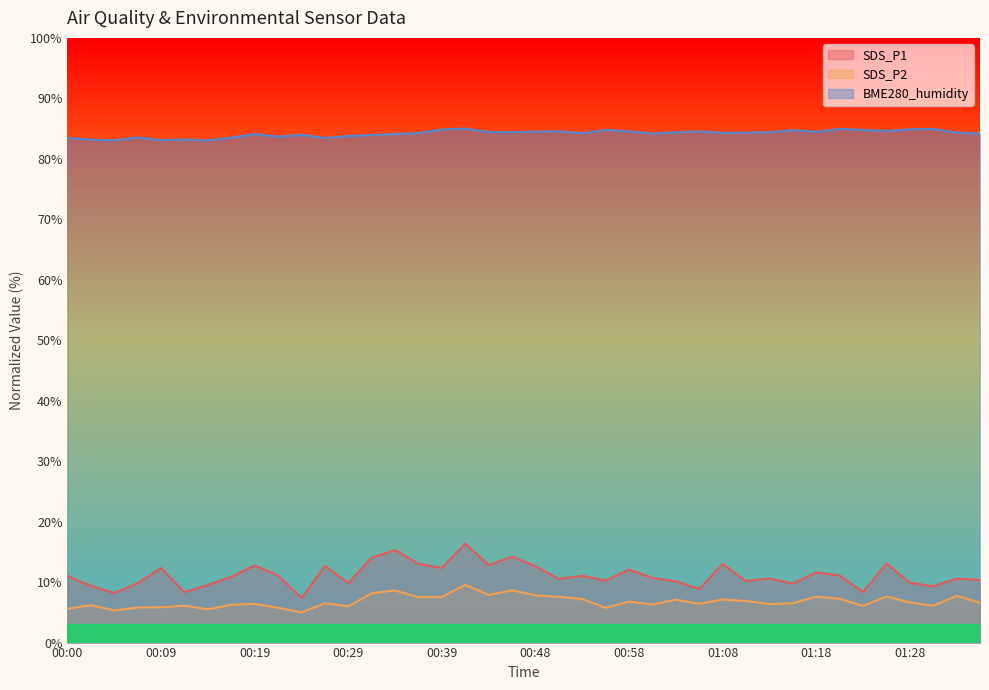

List the labels in order of BME280_humidity value, largest first.

00:41, 01:20, 01:30, 01:28, 00:39, 00:56, 01:23, 01:15, 01:25, 00:51, 00:58, 01:05, 00:48, 01:18, 00:43, 00:46, 01:13, 01:03, 01:33, 01:10, 01:08, 00:36, 00:53, 01:01, 01:35, 00:34, 00:19, 00:24, 00:31, 00:29, 00:21, 00:07, 00:17, 00:26, 00:00, 00:12, 00:02, 00:09, 00:04, 00:14